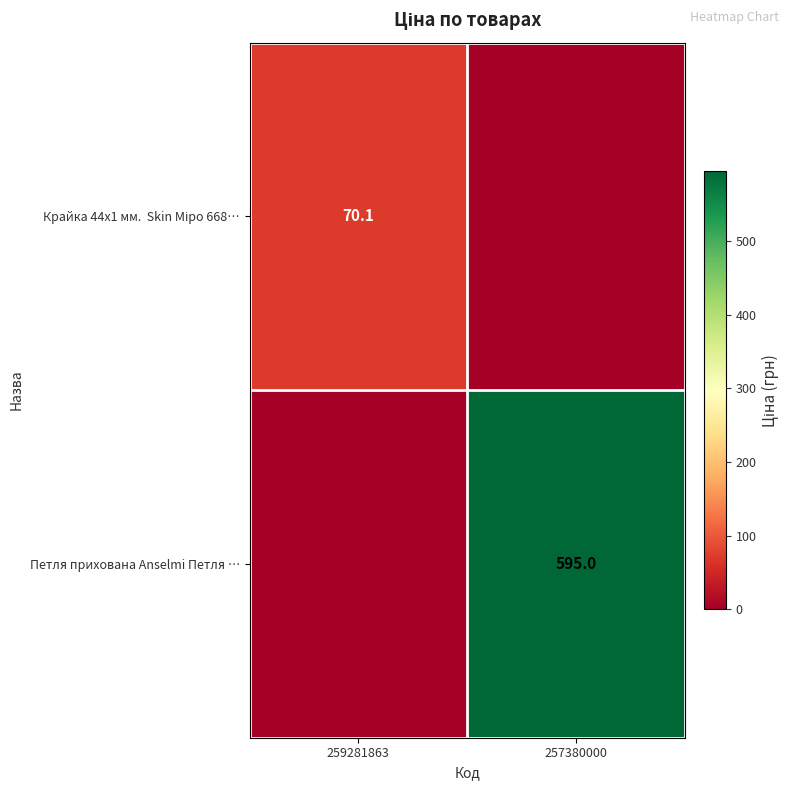

True or false: Петля прихована Anselmi Петля … has a value of 595.0 at 257380000.

True